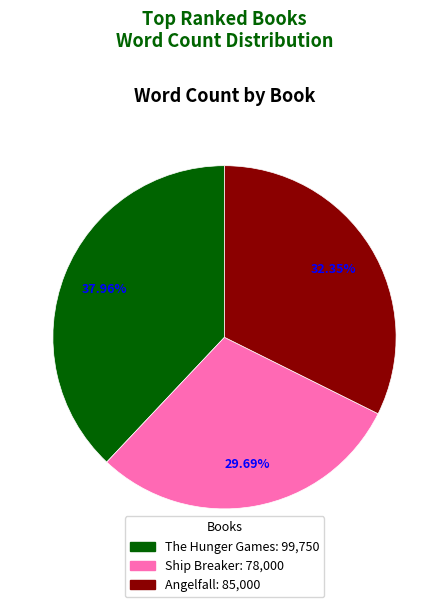

To the nearest percent, what is the average slice percentage?

33%